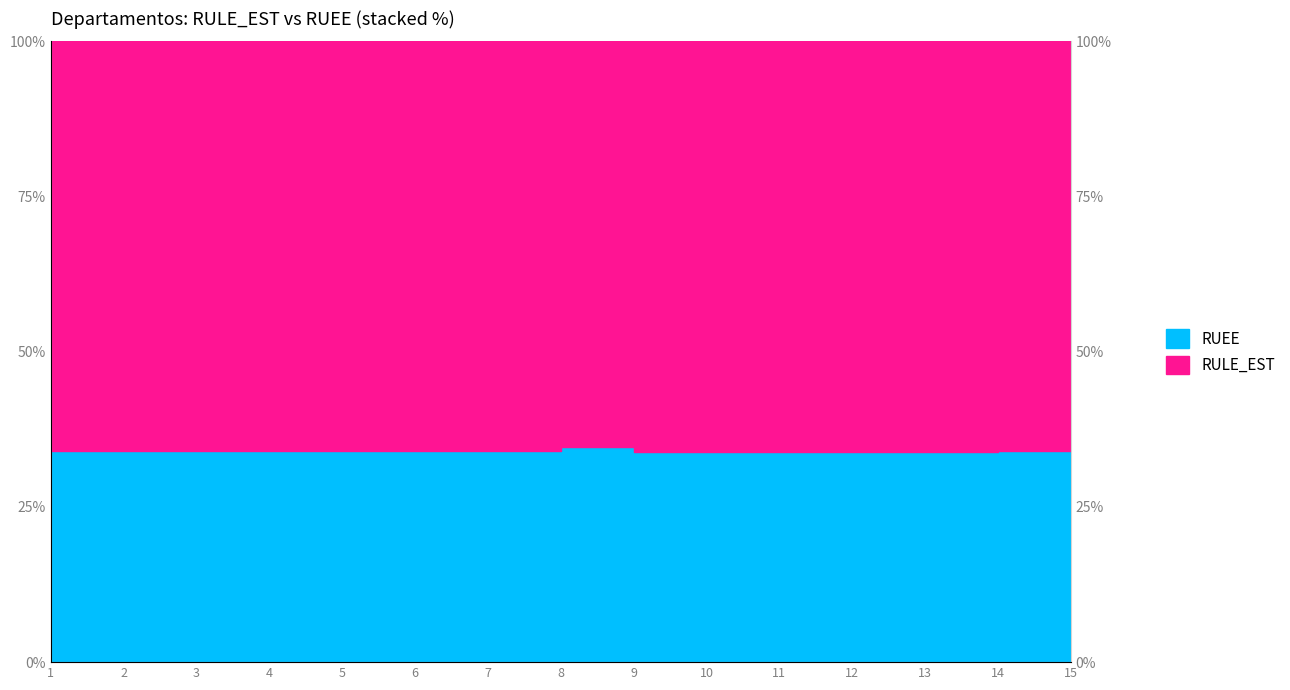

Where is the data nearest to the value 34?

14